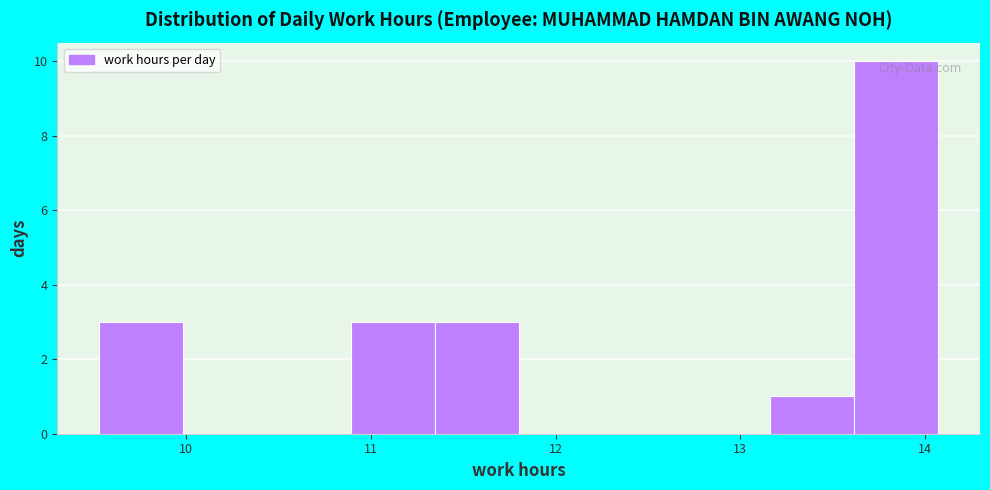

Which range on the x-axis has the tallest bar?

13.6 to 14.1